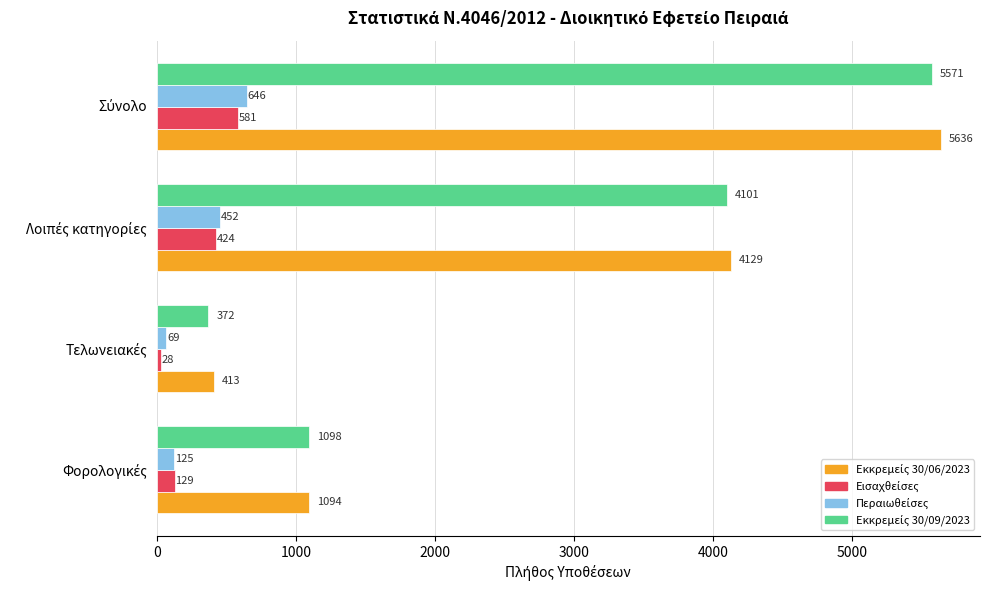

How many distinct data groups are displayed?

4